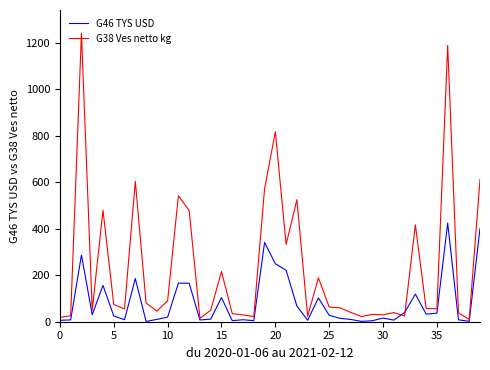

What is the maximum value shown in the chart?

1242.0